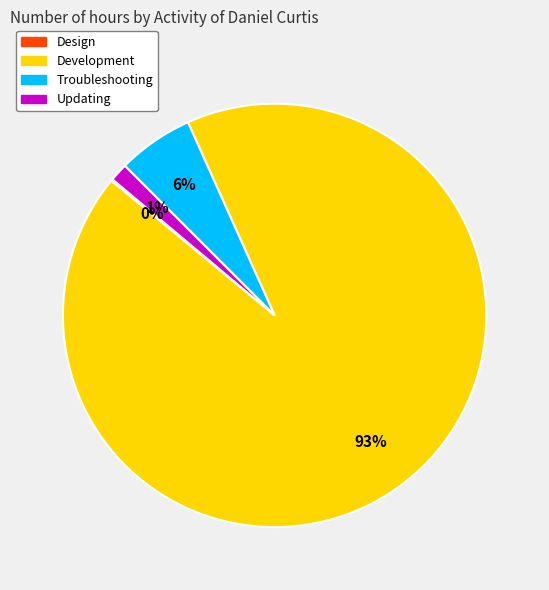

To the nearest percent, what is the average slice percentage?

25%